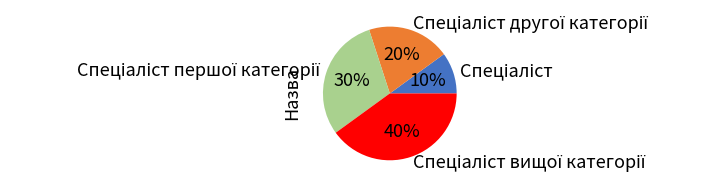

To the nearest percent, what is the average slice percentage?

25%